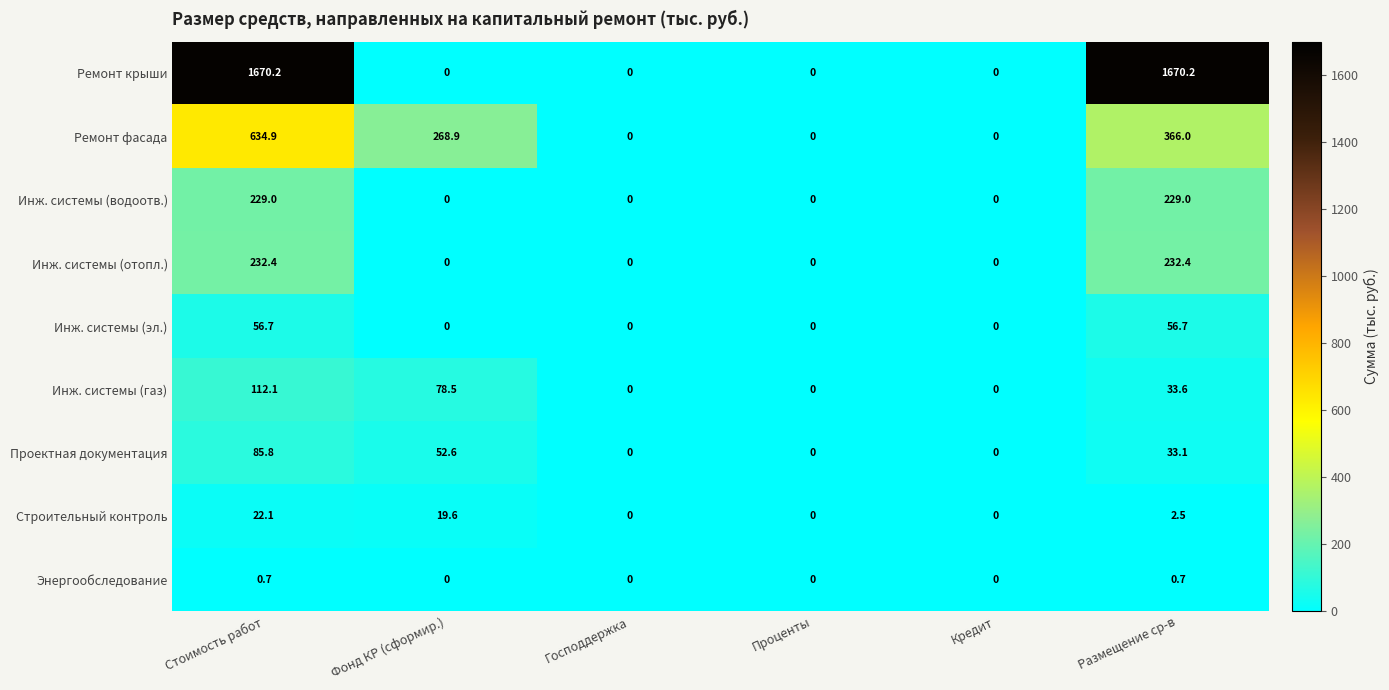

The value of Строительный контроль at Проценты is 0.0. True or false?

True